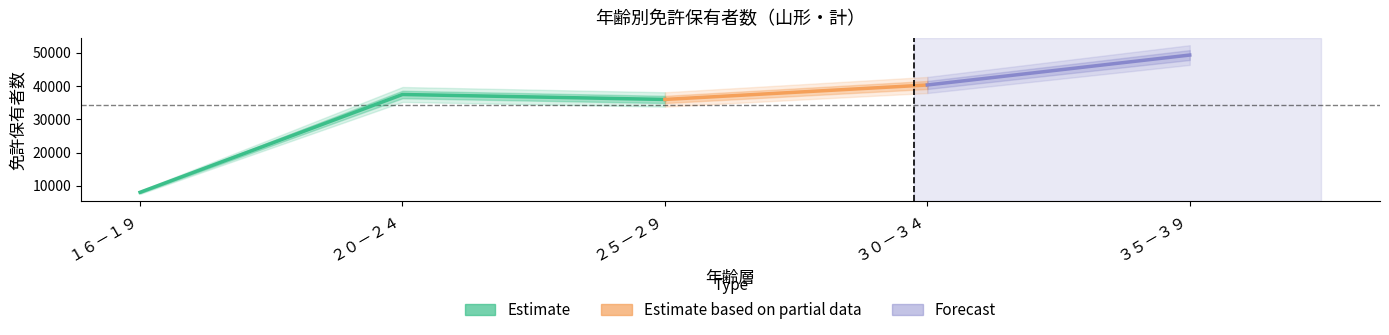

At how many categories does at least one series exceed 20310?

4